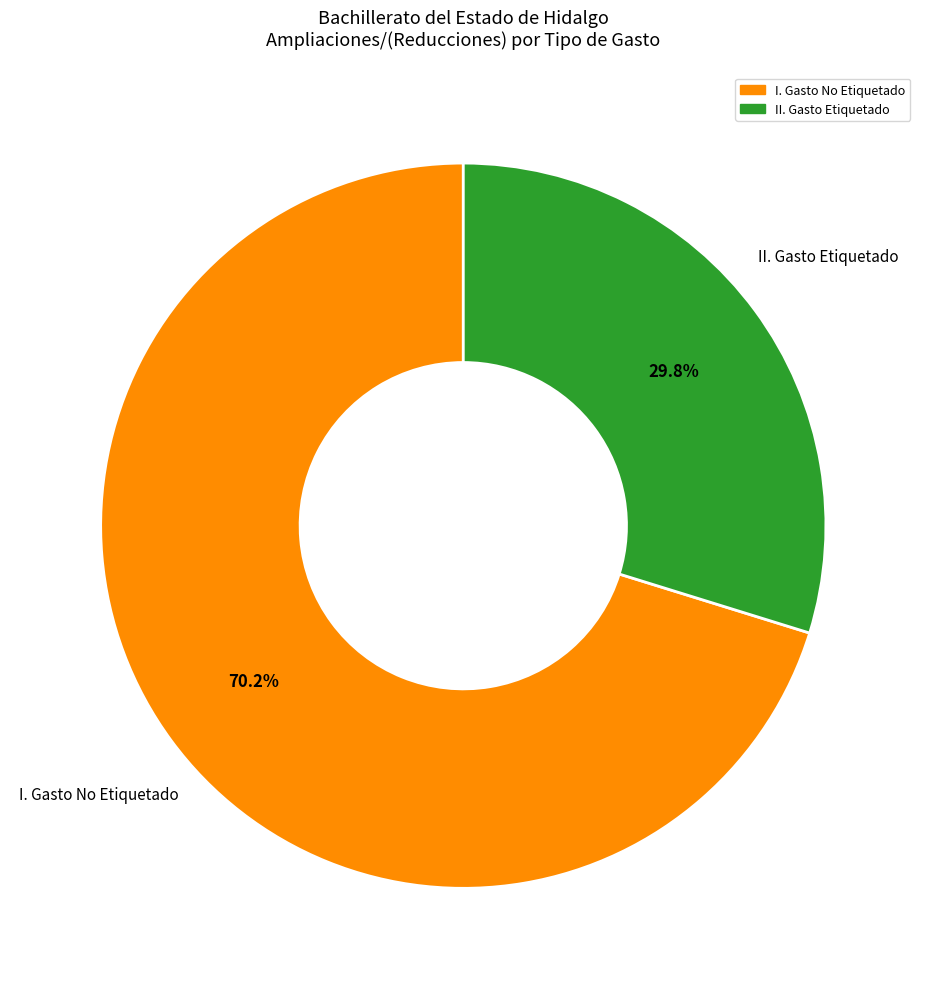

True or false: II. Gasto Etiquetado accounts for 30% of the total.

True